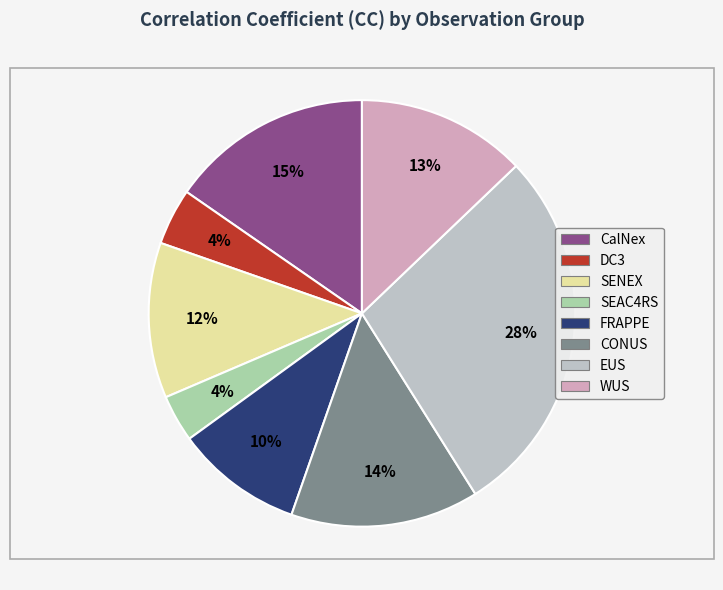

Combined, what portion of the pie is WUS and EUS?

41.1%